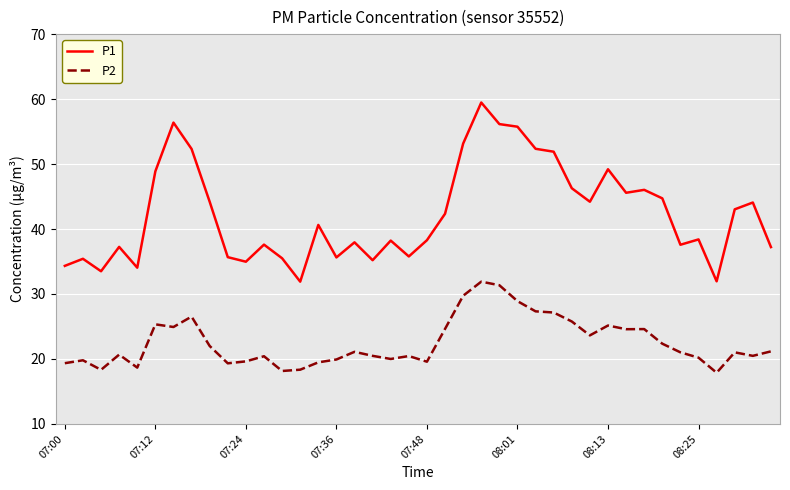

What is the difference between the maximum and minimum values in the P1 series?

27.6